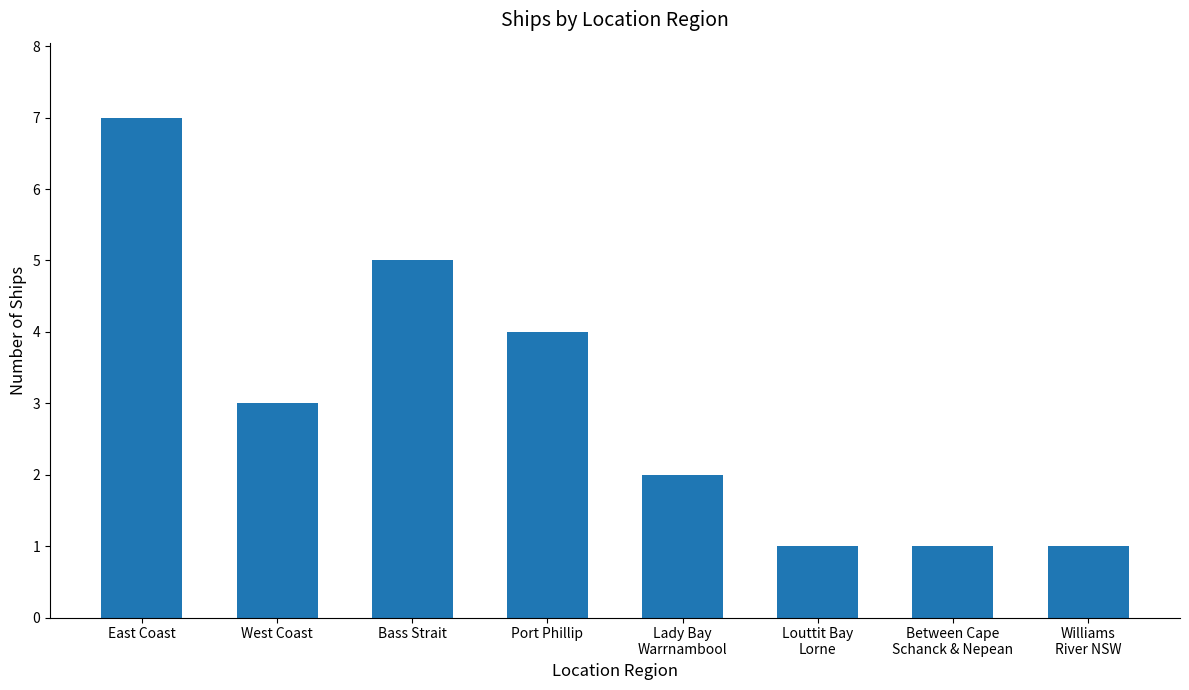

What is the difference between the maximum and second lowest values?

6